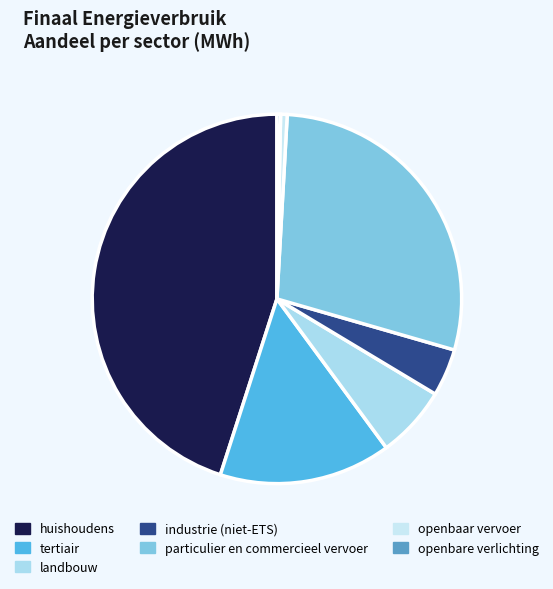

The particulier en commercieel vervoer slice represents 29% of the pie. True or false?

True